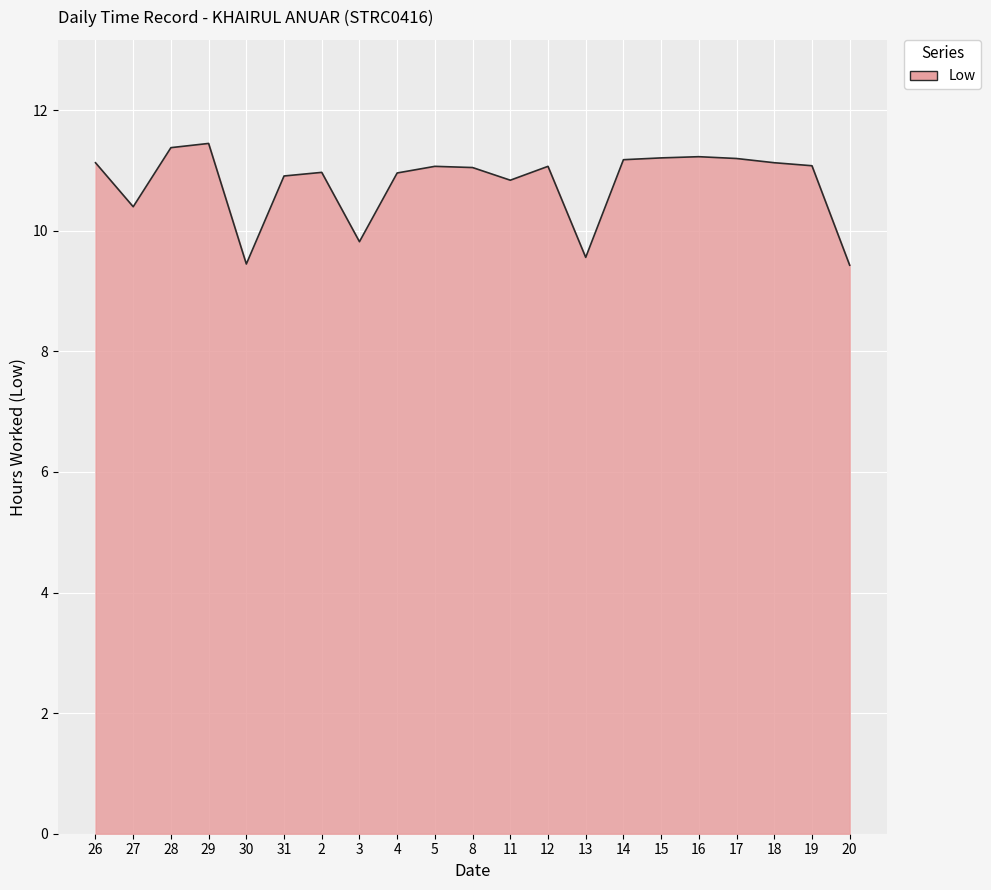

What is the average value?

10.8